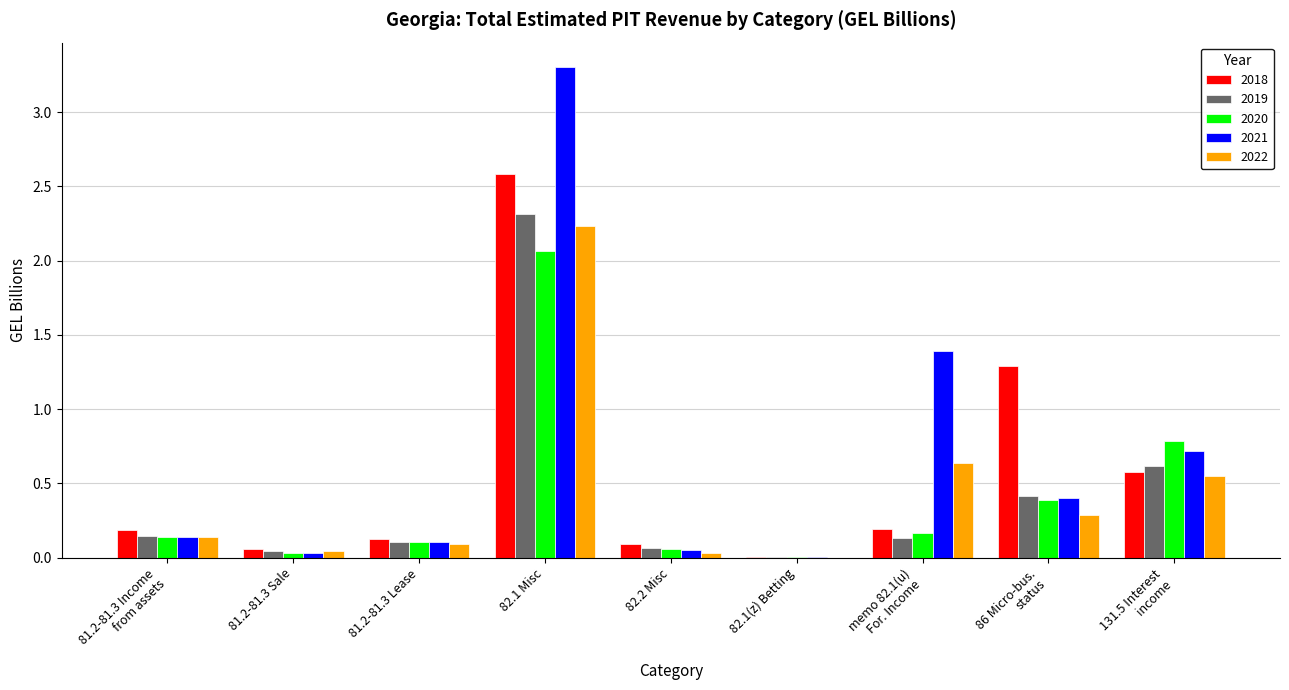

Which category has the highest value in the 2020 series?

82.1 Misc